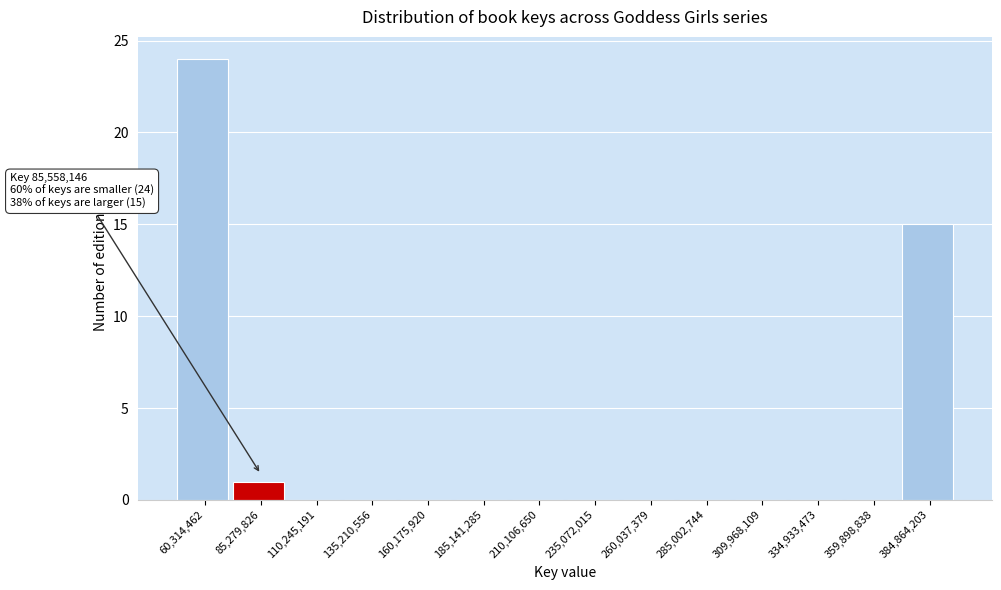

Reading right to left, list all the values displayed in this chart.

384,864,203=15	359,898,838=0	334,933,473=0	309,968,109=0	285,002,744=0	260,037,379=0	235,072,015=0	210,106,650=0	185,141,285=0	160,175,920=0	135,210,556=0	110,245,191=0	85,279,826=1	60,314,462=24